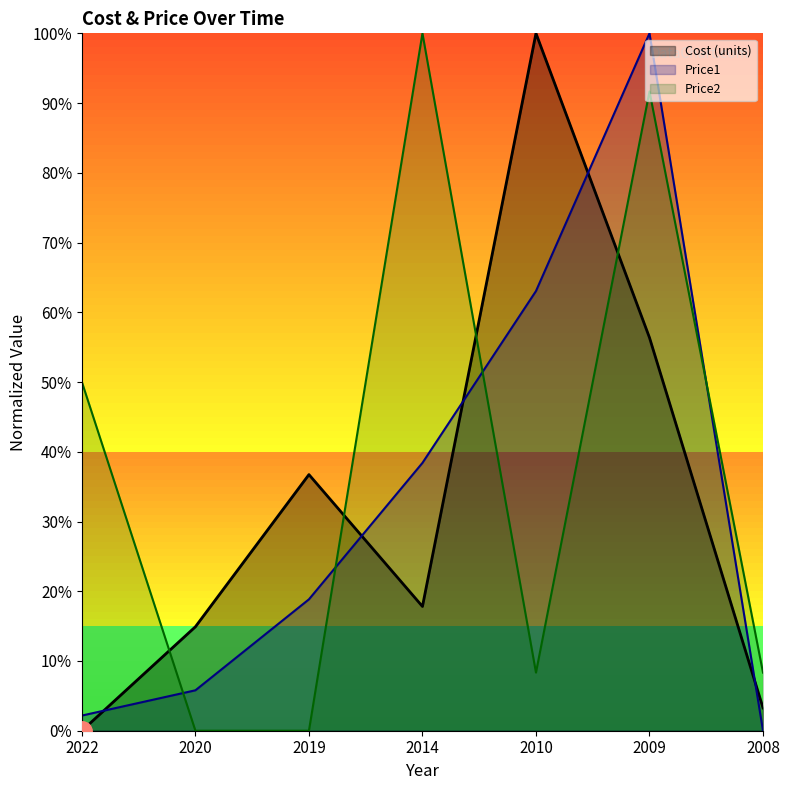

What is the total value across all series at 2020?

20.7